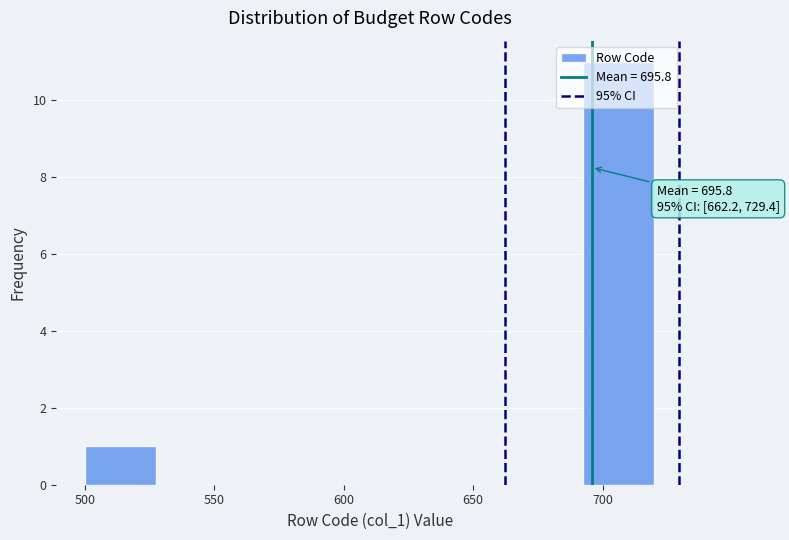

Which range on the x-axis has the tallest bar?

692.5 to 720.0